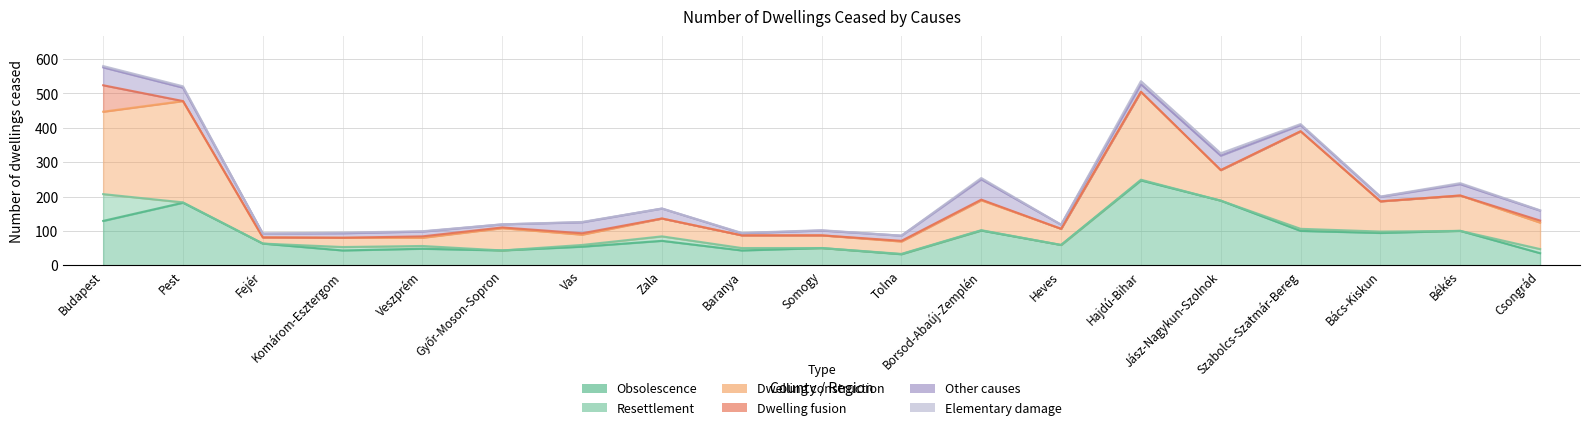

Is it true that Dwelling construction equals 133 at Szabolcs-Szatmár-Bereg?

False